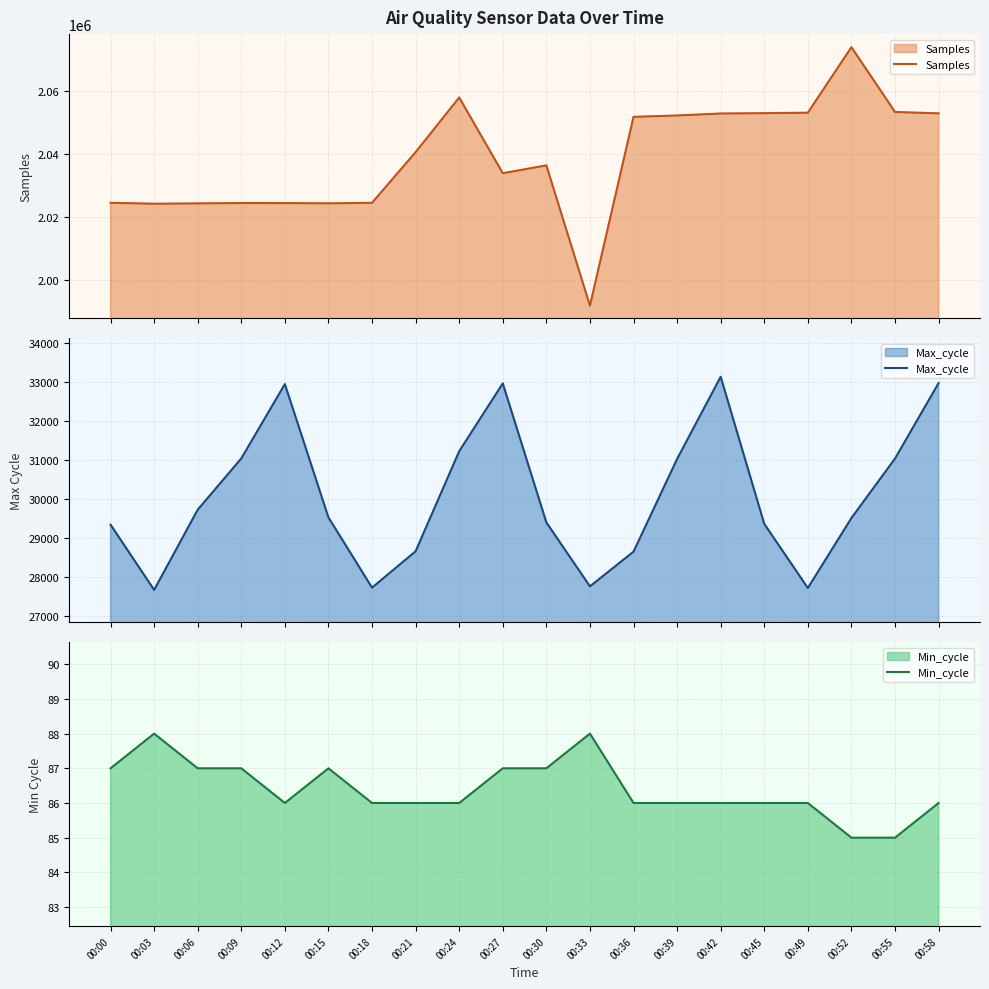

True or false: Min_cycle and Samples intersect in this chart.

False